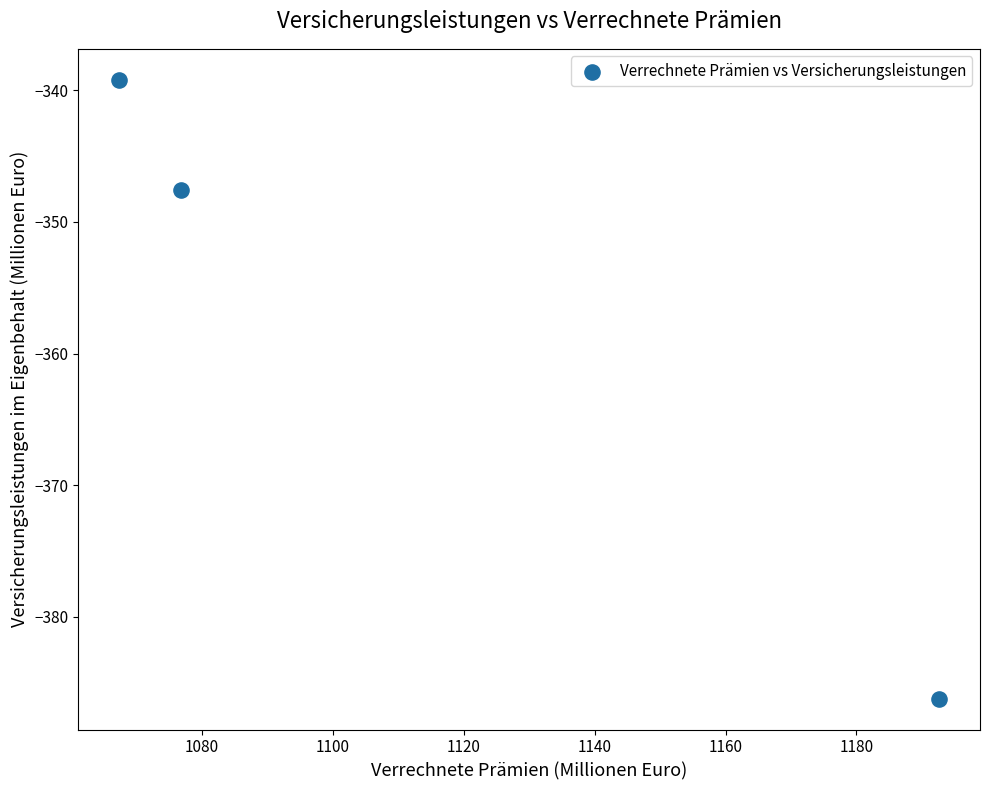

What Y value in the scatter plot is closest to -362?

-347.6